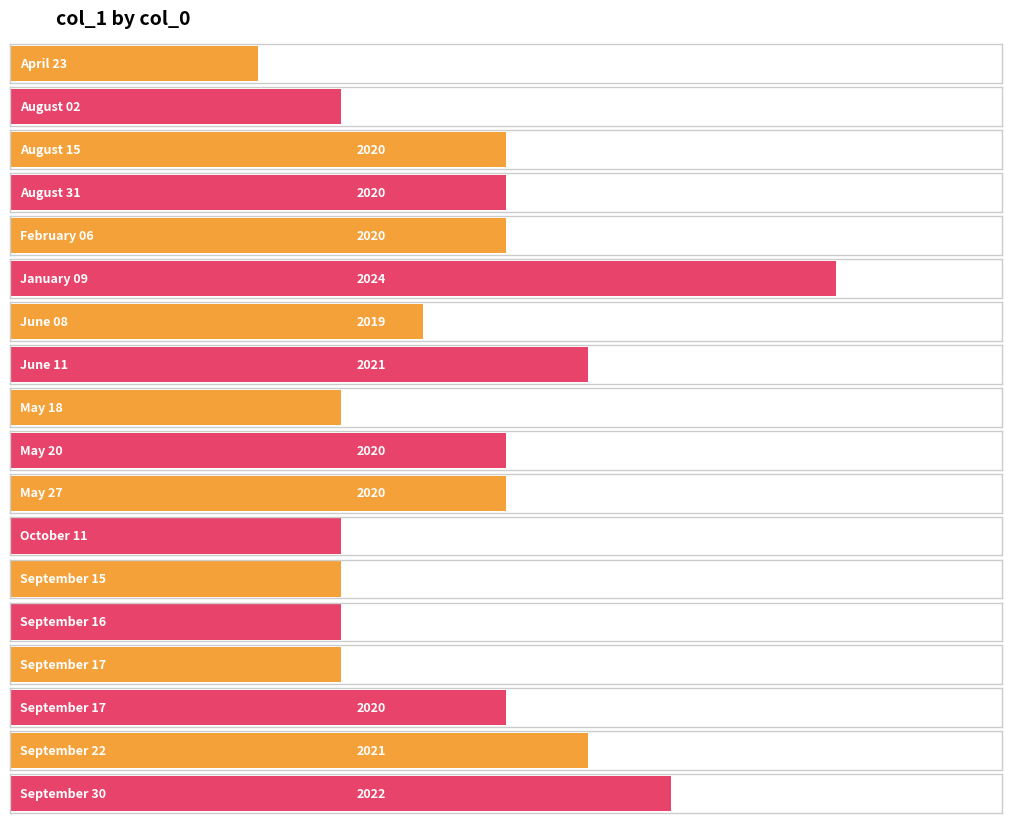

List the labels in order of value, smallest first.

April 23, August 02, May 18, October 11, September 15, September 16, September 17, June 08, August 15, August 31, February 06, May 20, May 27, September 17, June 11, September 22, September 30, January 09